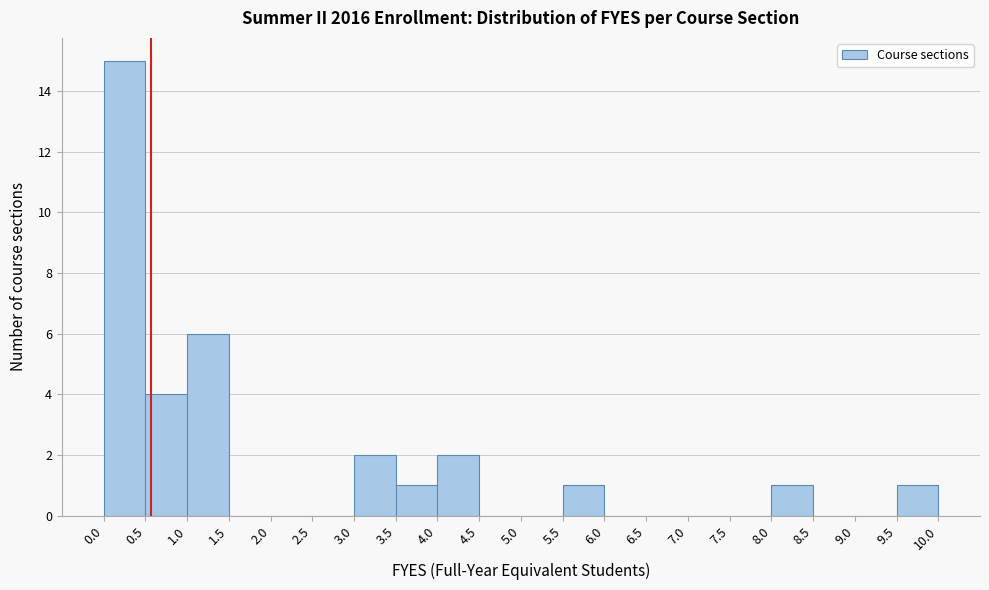

How tall is the bar that spans 3.5 to 4.0 on the x-axis? The values are not printed on the chart, so give them approximately, as read against the axis.

1